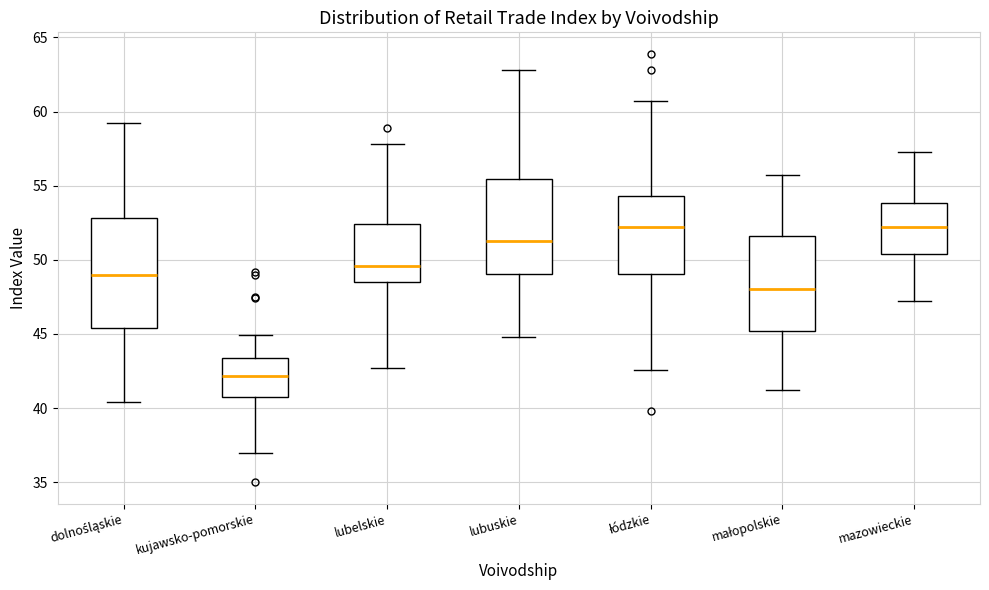

Which box is the tallest, from its lower edge to its upper edge?

dolnośląskie